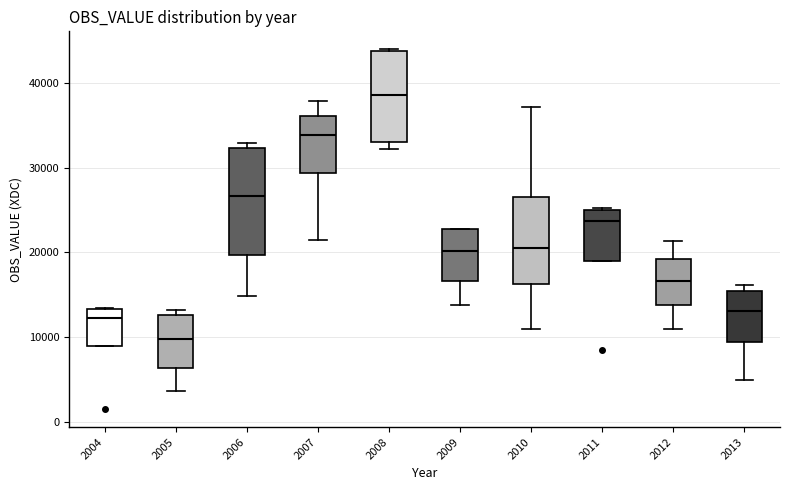

Reading left to right, transcribe this box plot: for each box, give where its median line is, the range the box spans, and where its two whiskers end, as read against the y-axis. The values are not printed on the chart, so give them approximately, as read against the axis.

2004: median 12000, box 9000 to 13000, whiskers 9000 to 13000
2005: median 10000, box 6000 to 13000, whiskers 4000 to 13000 (just above the box's upper edge)
2006: median 27000, box 20000 to 32000, whiskers 15000 to 33000
2007: median 34000, box 29000 to 36000, whiskers 21000 to 38000
2008: median 39000, box 33000 to 44000, whiskers 32000 to 44000
2009: median 20000, box 17000 to 23000, whiskers 14000 to 23000
2010: median 21000, box 16000 to 27000, whiskers 11000 to 37000
2011: median 24000, box 19000 to 25000, whiskers 19000 to 25000
2012: median 17000, box 14000 to 19000, whiskers 11000 to 21000
2013: median 13000, box 9000 to 15000, whiskers 5000 to 16000